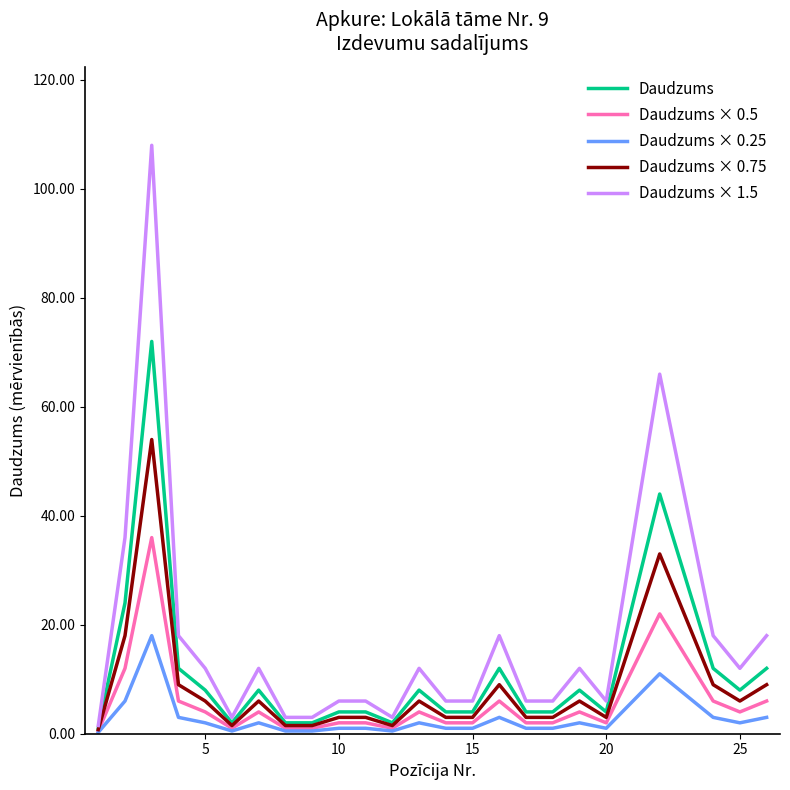

Which series has the largest range (max minus min)?

Daudzums × 1.5